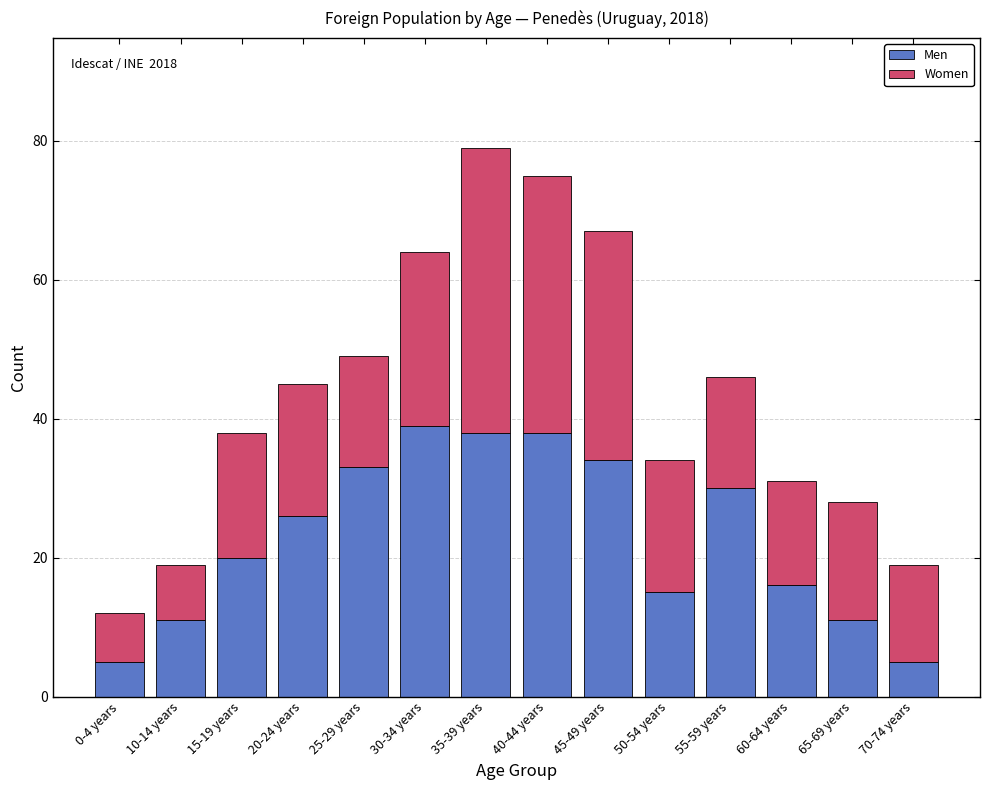

At which category is the sum across all series the highest?

35-39 years